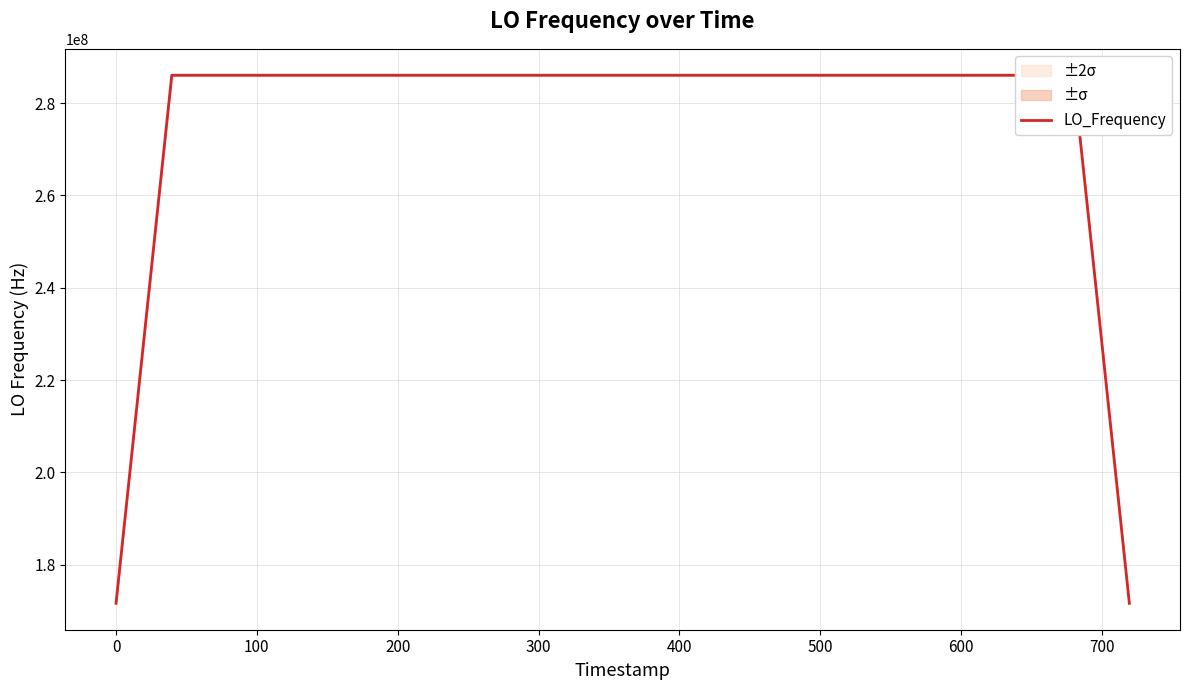

What is the difference between the maximum and minimum values?

114418809.1